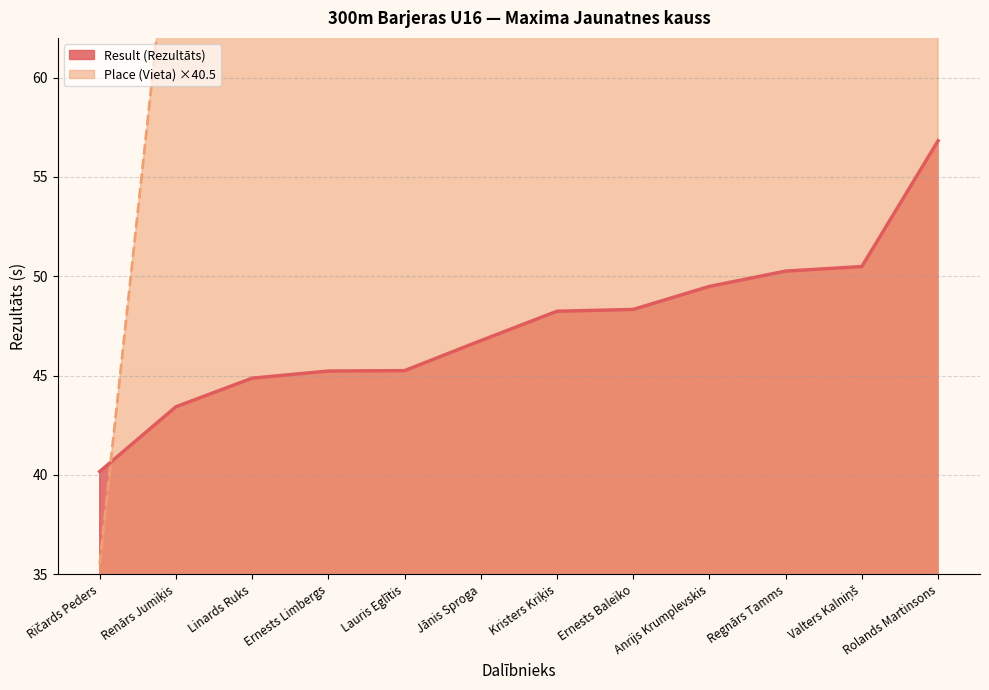

Does the chart display data point markers on the line(s)?

No